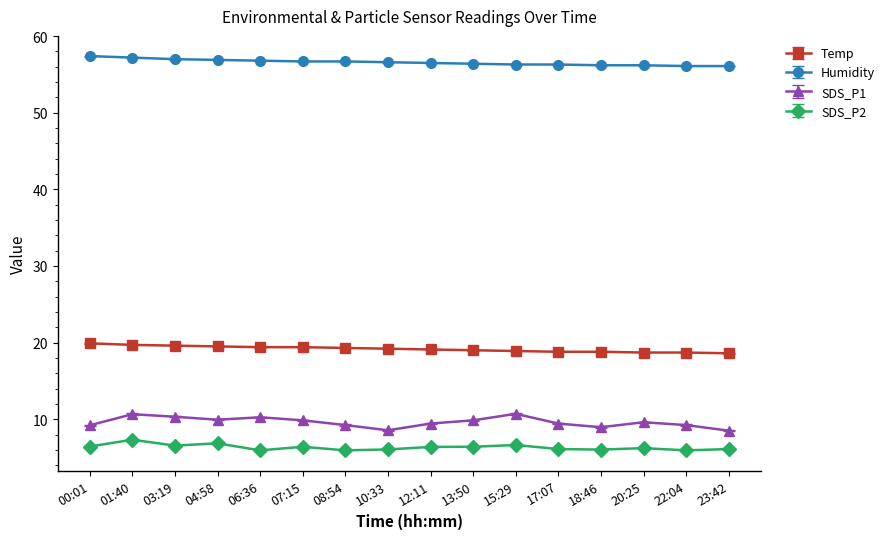

True or false: Temp and SDS_P2 cross at least once.

False